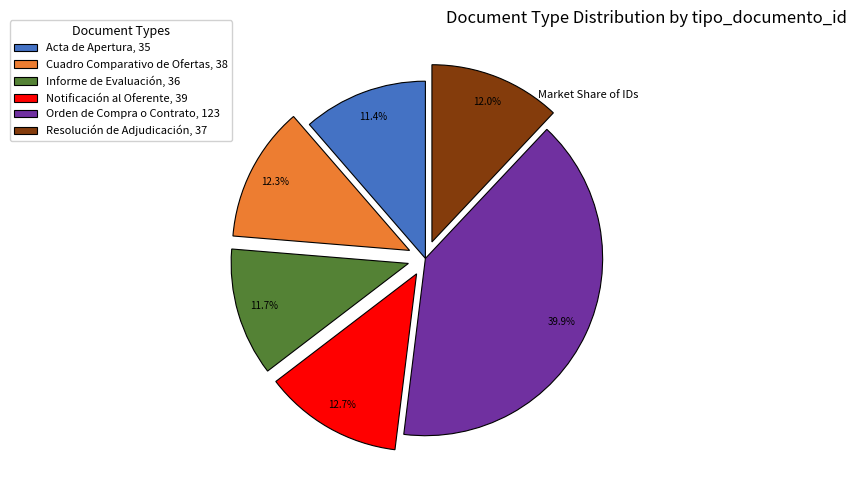

Is there a majority slice in this chart?

No